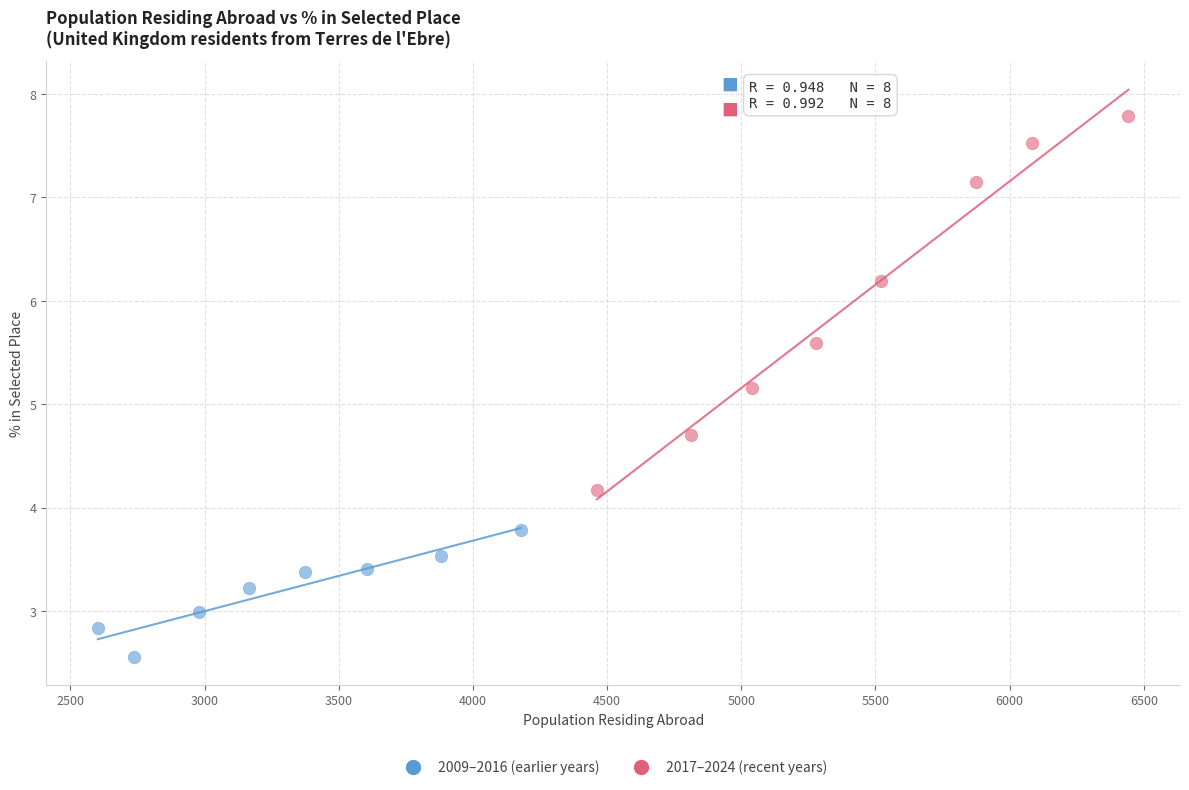

Which series has the largest Y range (max minus min)?

2017–2024 (recent years)